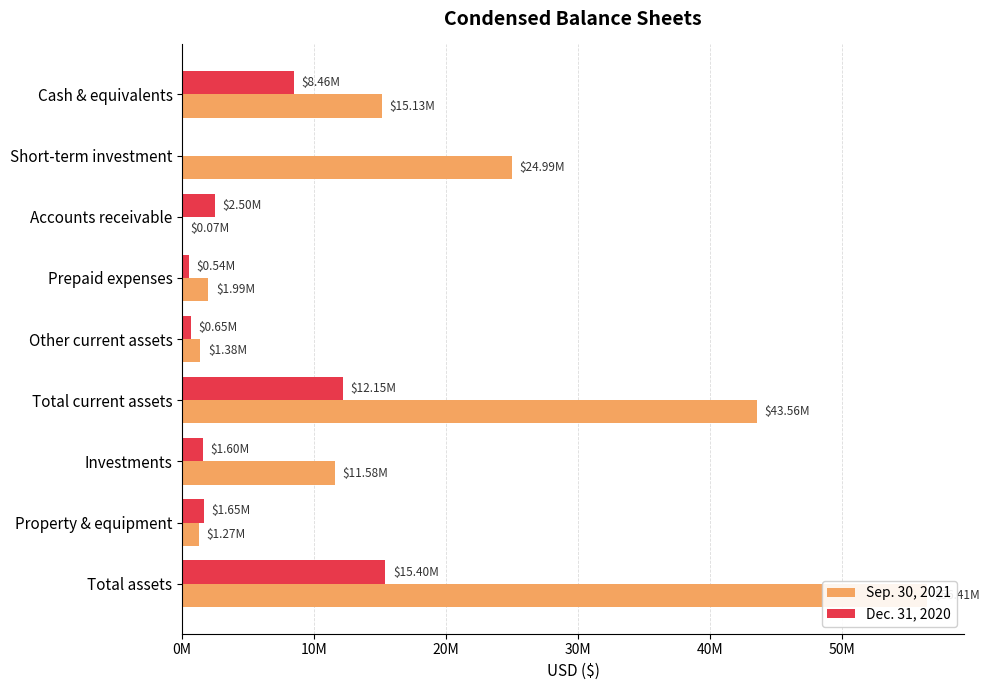

The Dec. 31, 2020 series shows 893359 at Prepaid expenses. True or false?

False